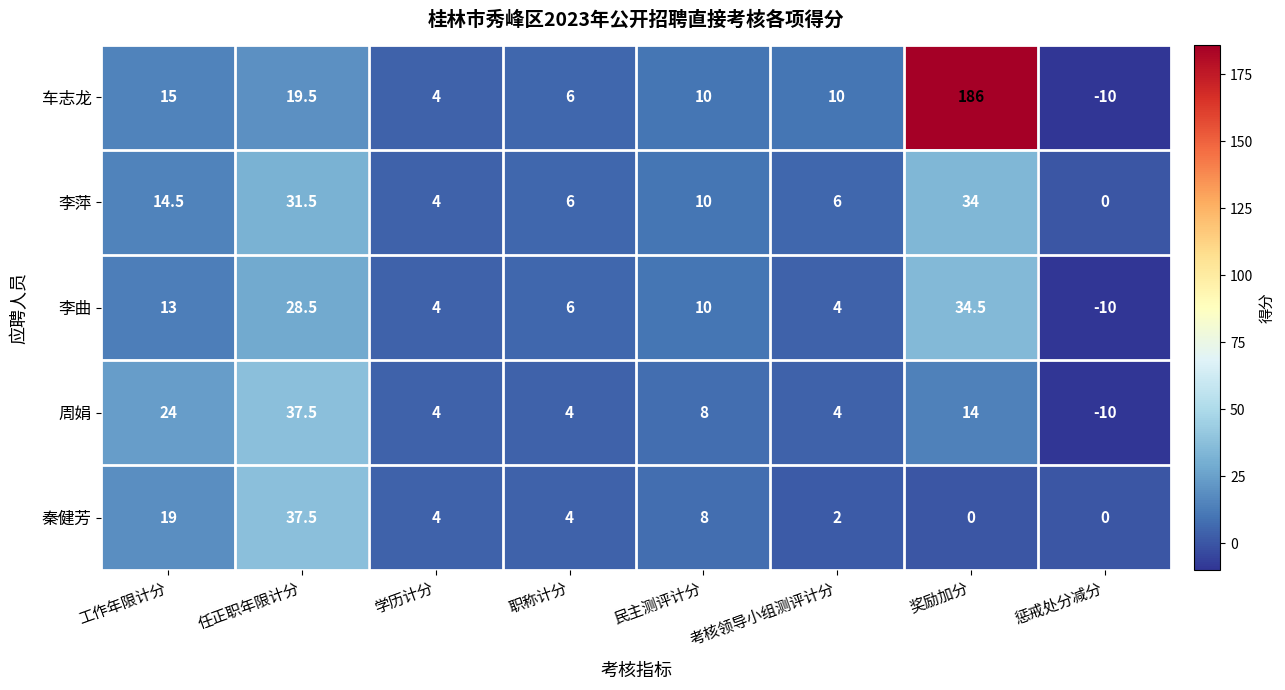

What is the difference between the 李萍 values at 奖励加分 and 考核领导小组测评计分?

28.0